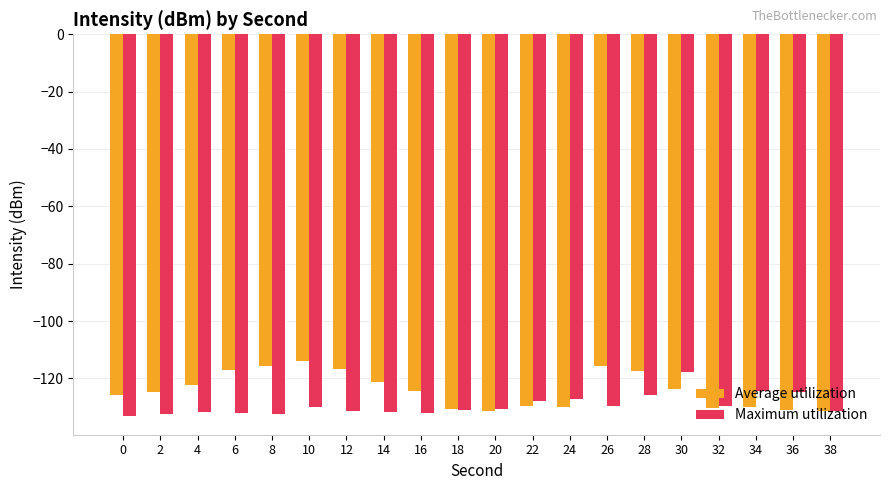

What is the approximate value of Average utilization at 0?

-125.8